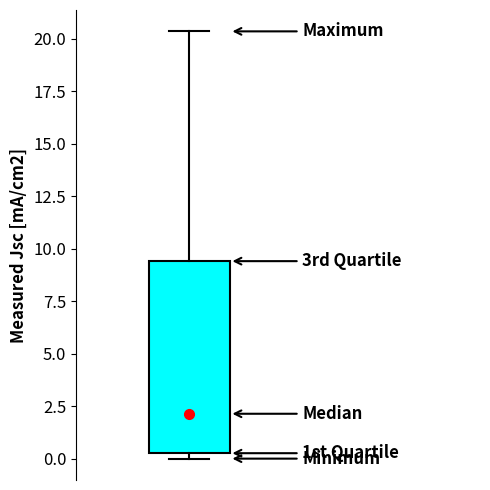

Where does the median line of the box sit on the y-axis? The values are not printed on the chart, so give them approximately, as read against the axis.

2.0